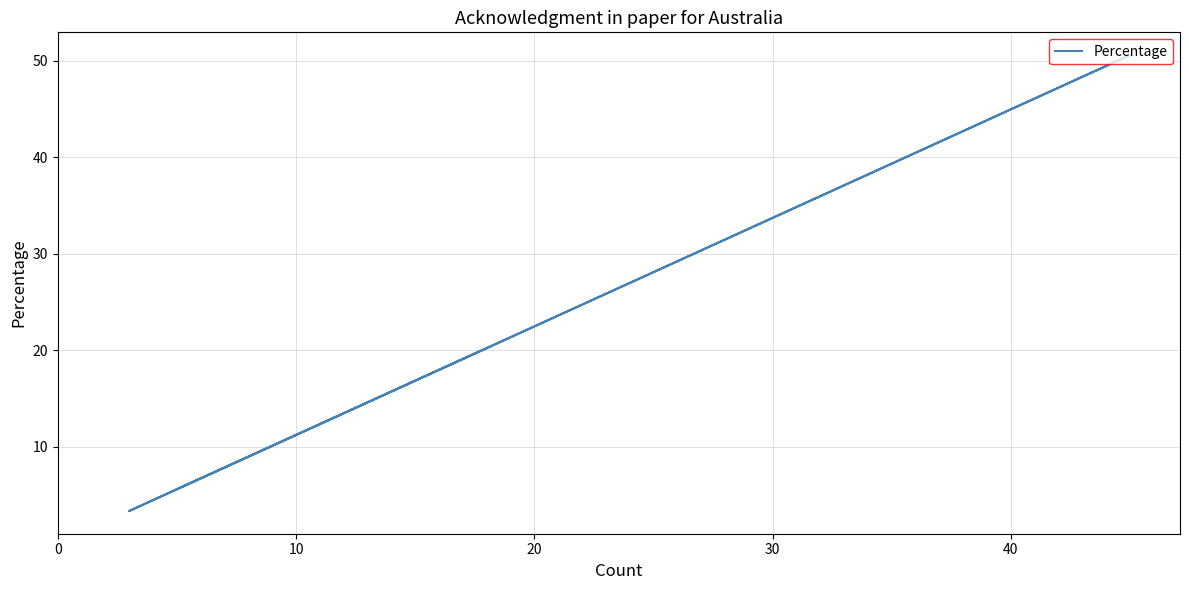

What is the greatest value displayed?

50.6